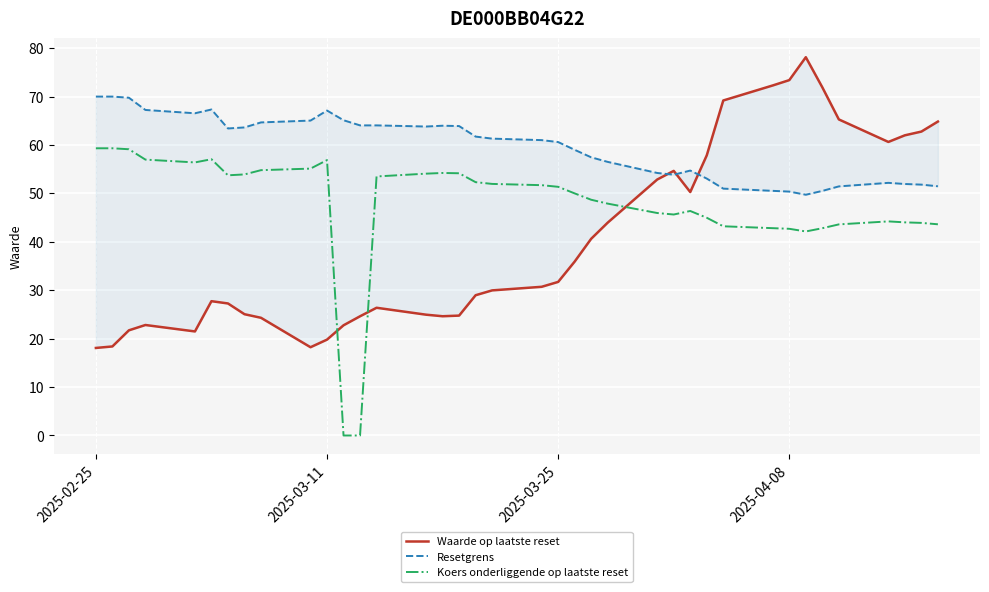

How many intersections are there between Resetgrens and Waarde op laatste reset?

3